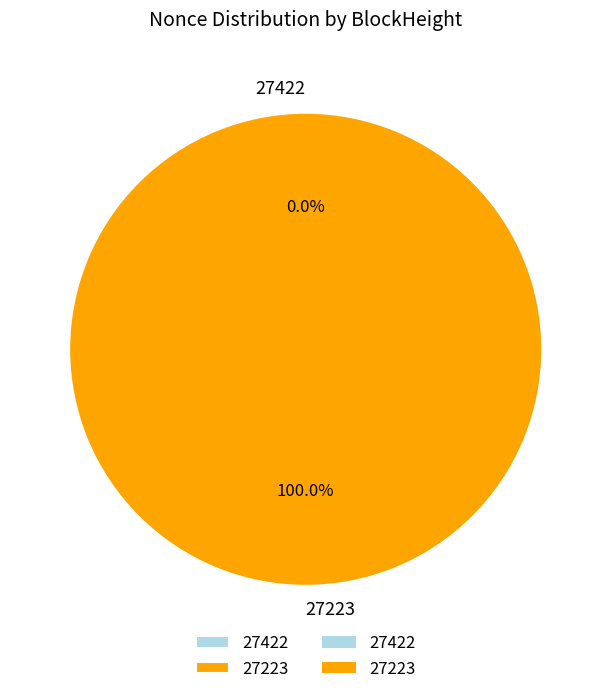

The 27223 slice represents 100% of the pie. True or false?

True